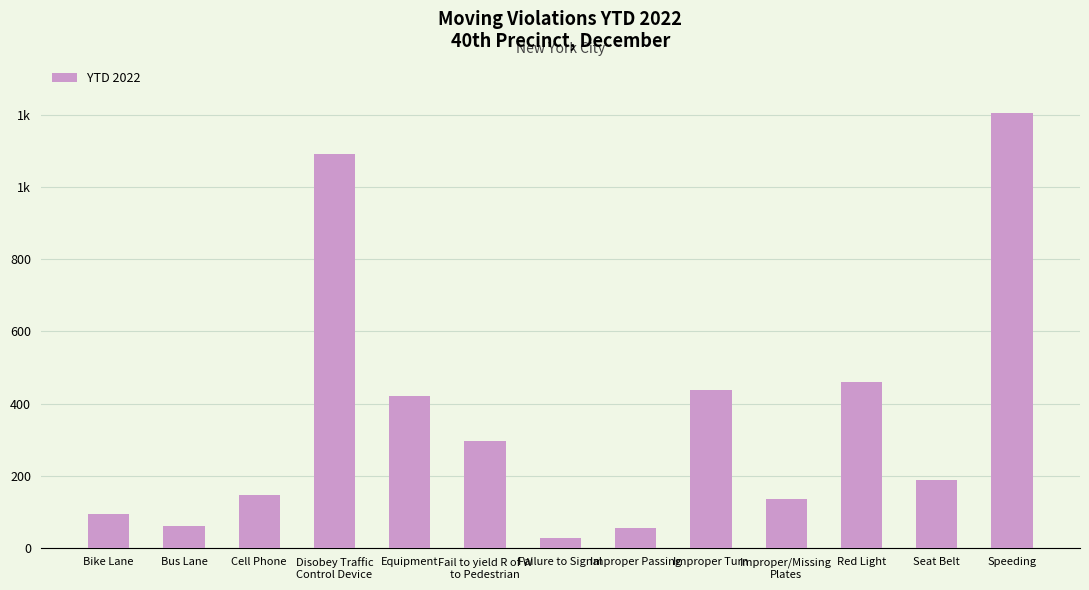

The value at Failure to Signal is 42. True or false?

False